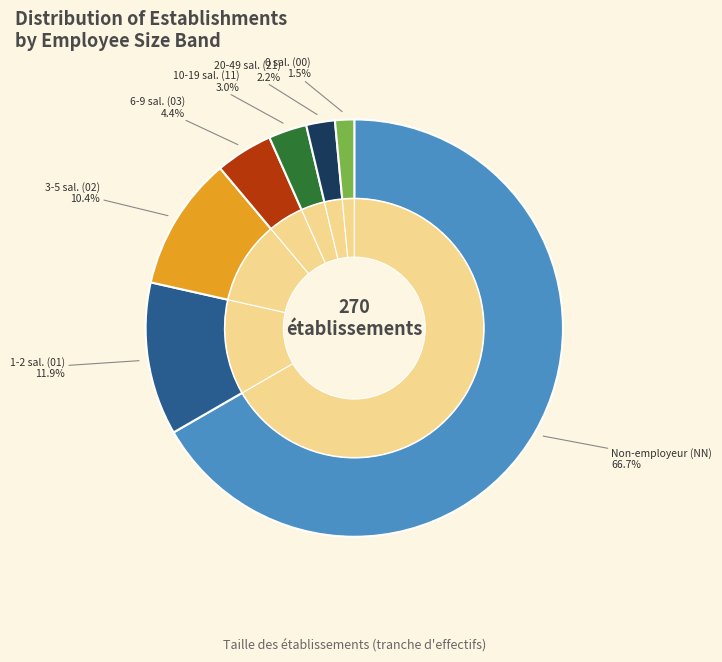

Combined, what portion of the pie is 03 and 02?

14.8%